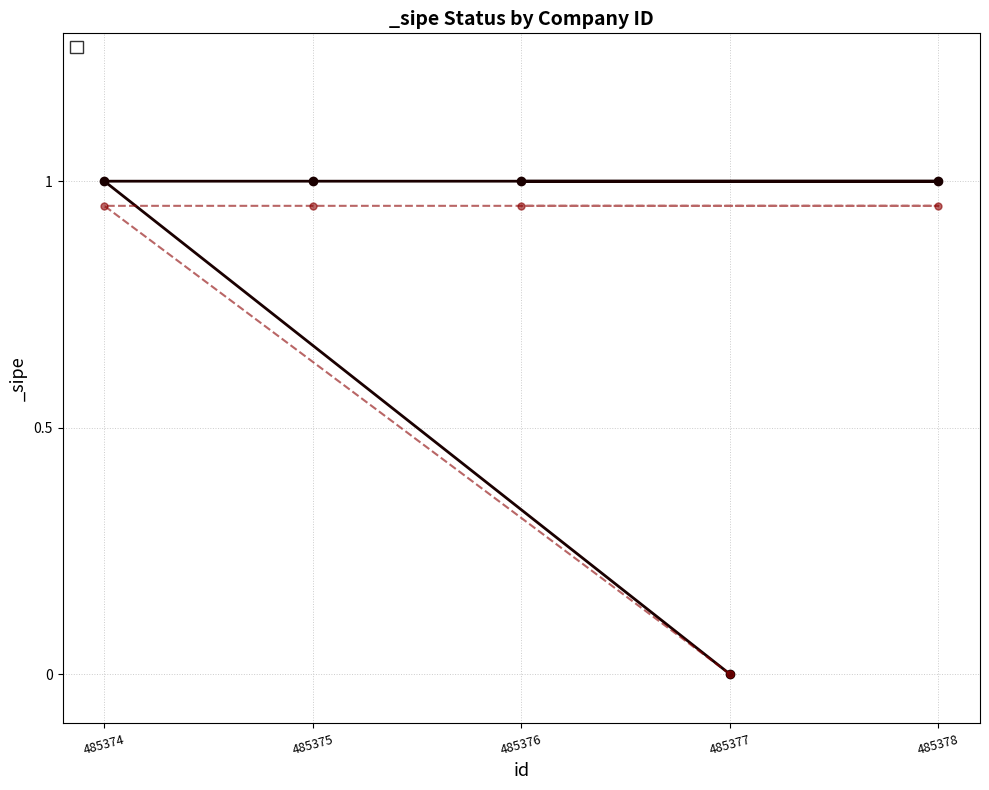

Where is the data nearest to the value 0?

485377